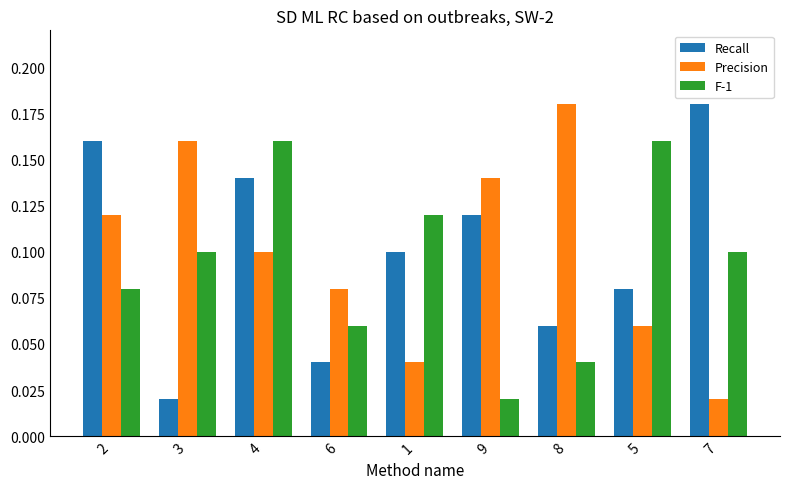

List the labels in order of Precision value, smallest first.

7, 1, 5, 6, 4, 2, 9, 3, 8